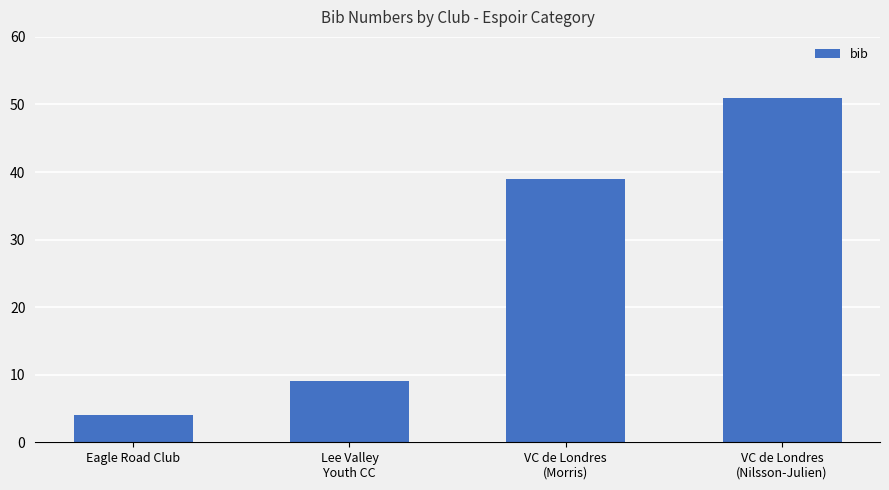

How many distinct data groups are displayed?

1